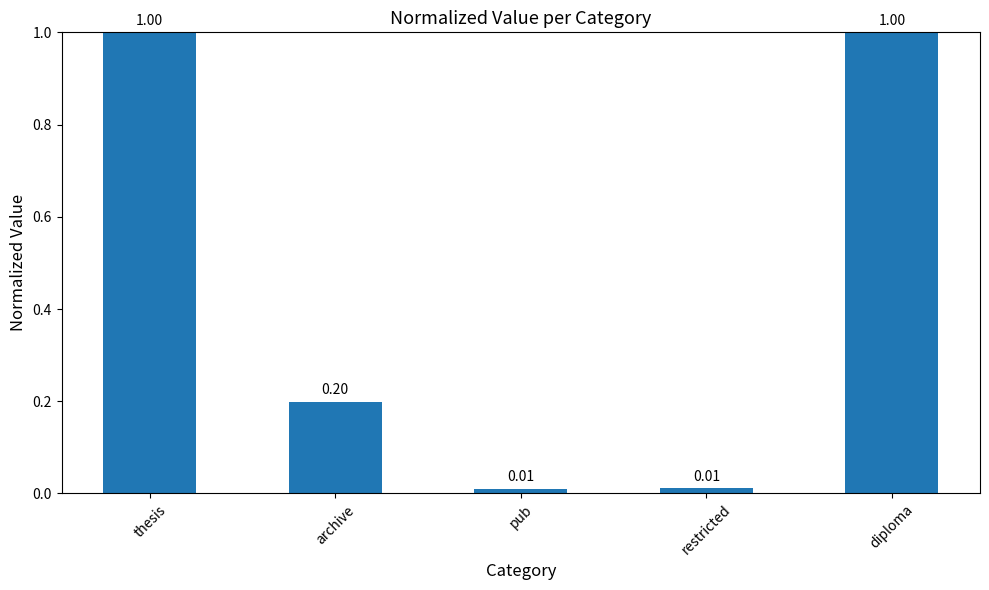

What is the label of the 3rd bar from the left?

pub